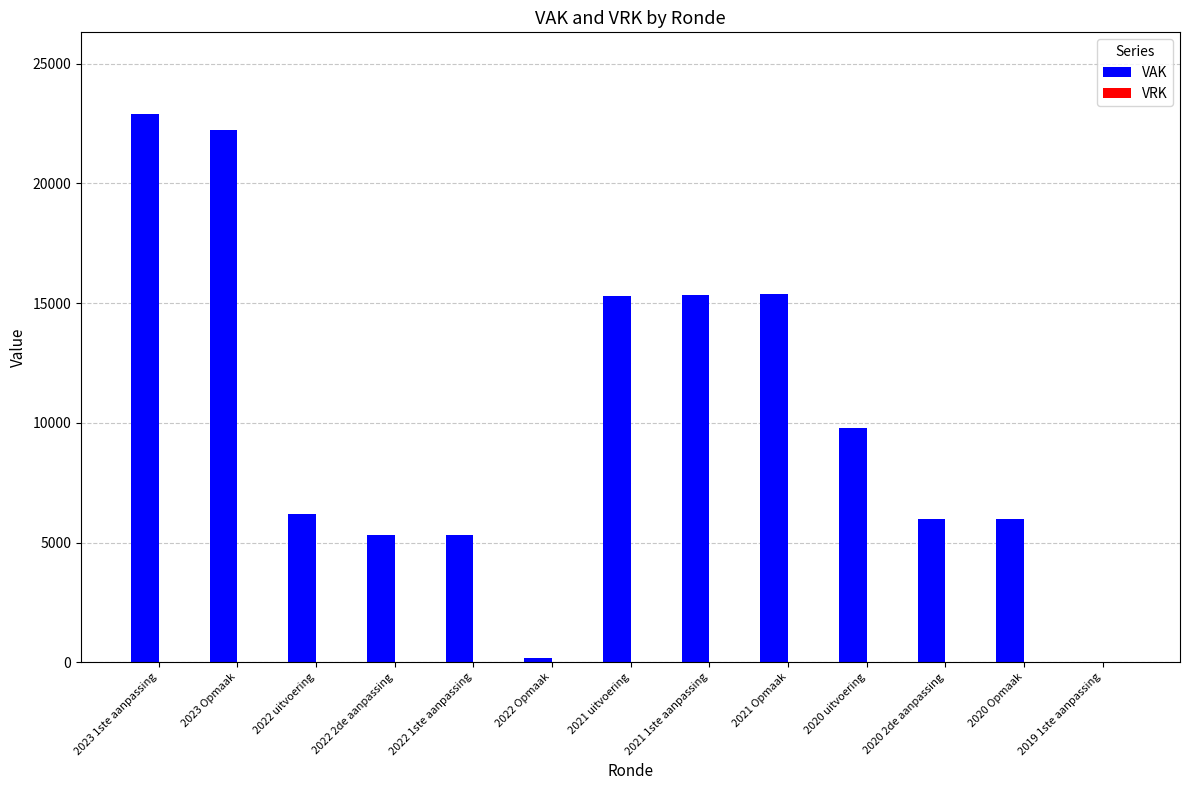

What is the greatest value displayed?

22877